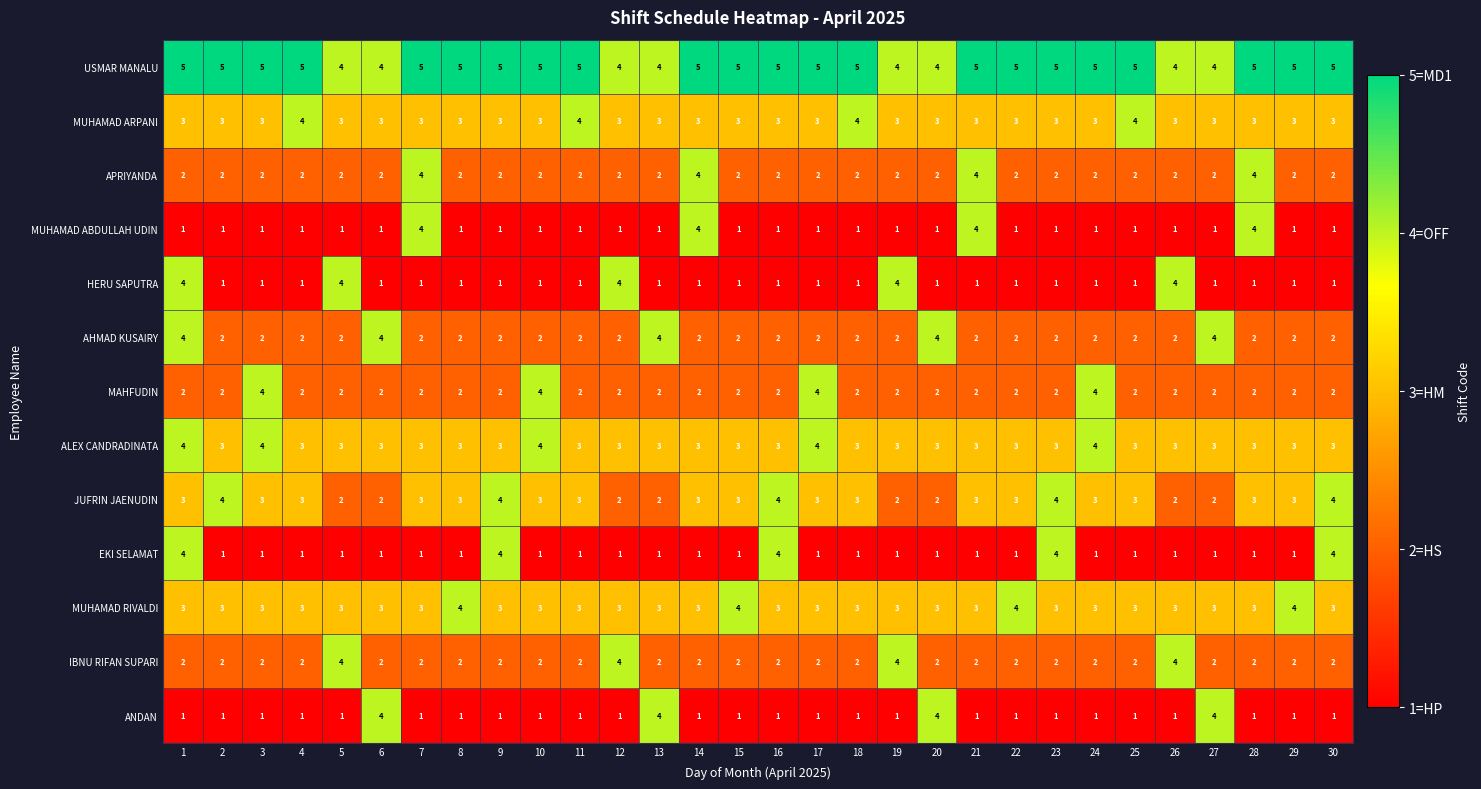

True or false: JUFRIN JAENUDIN has a value of 5 at 11.

False